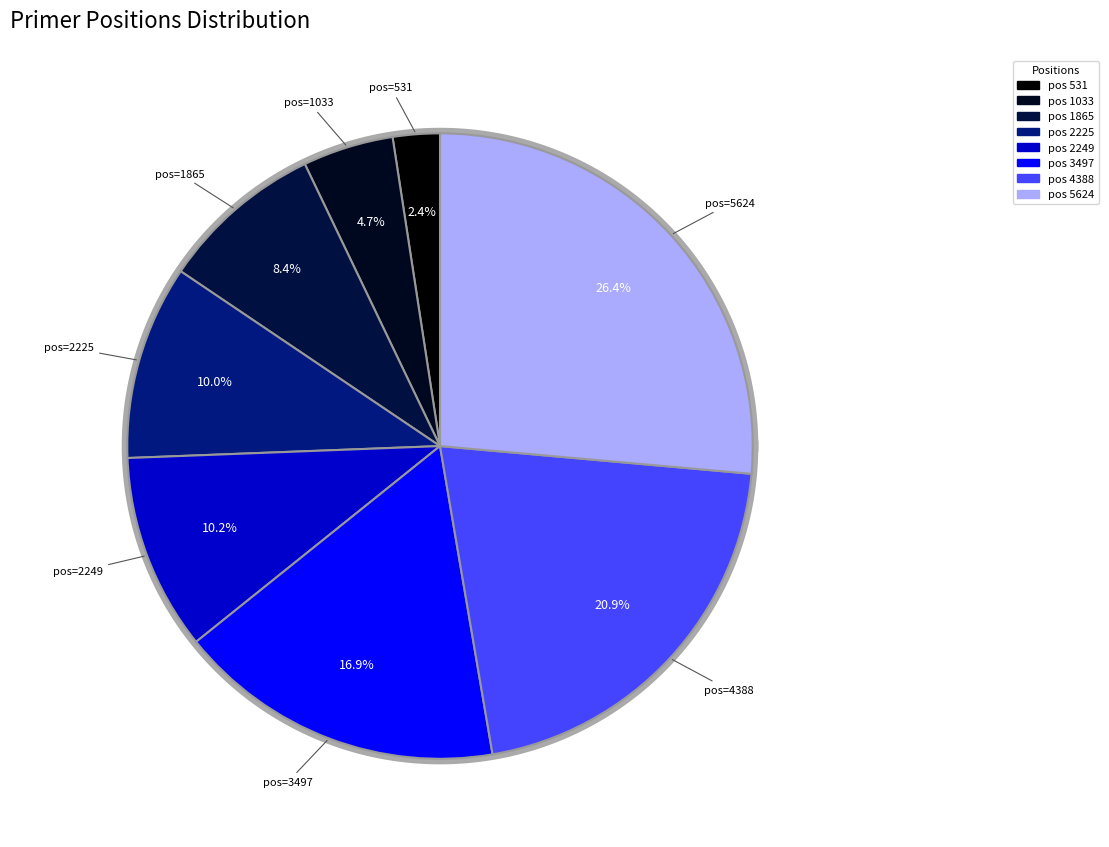

What portion of the pie excludes 1865?

91.6%